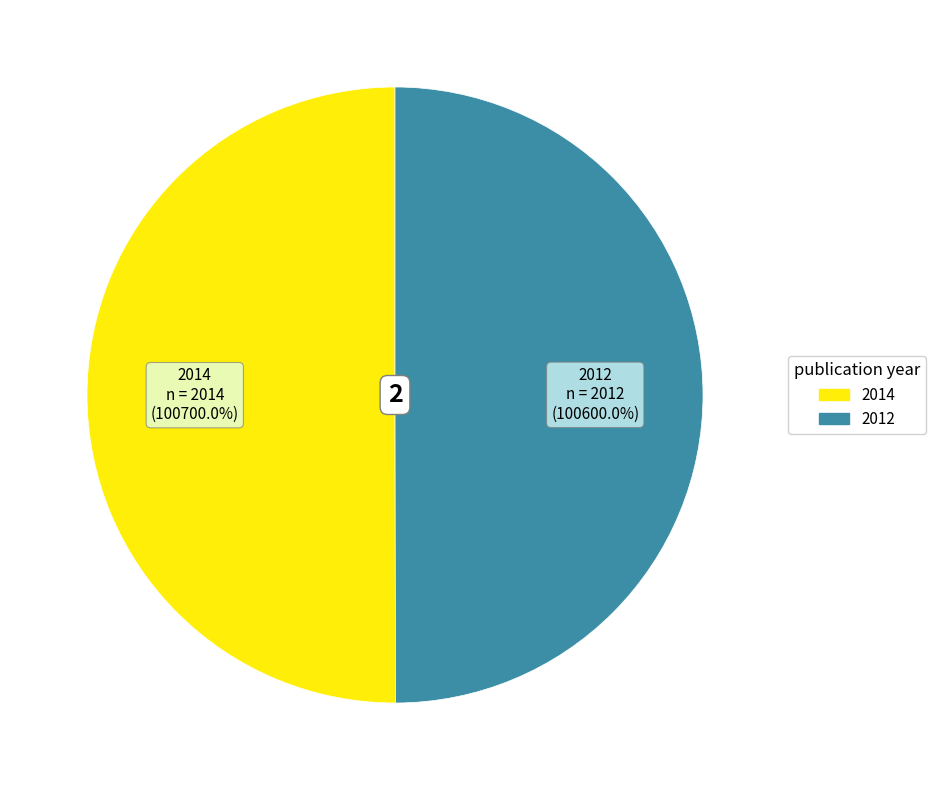

What percentage is the 2012 slice, to the nearest percent?

50%